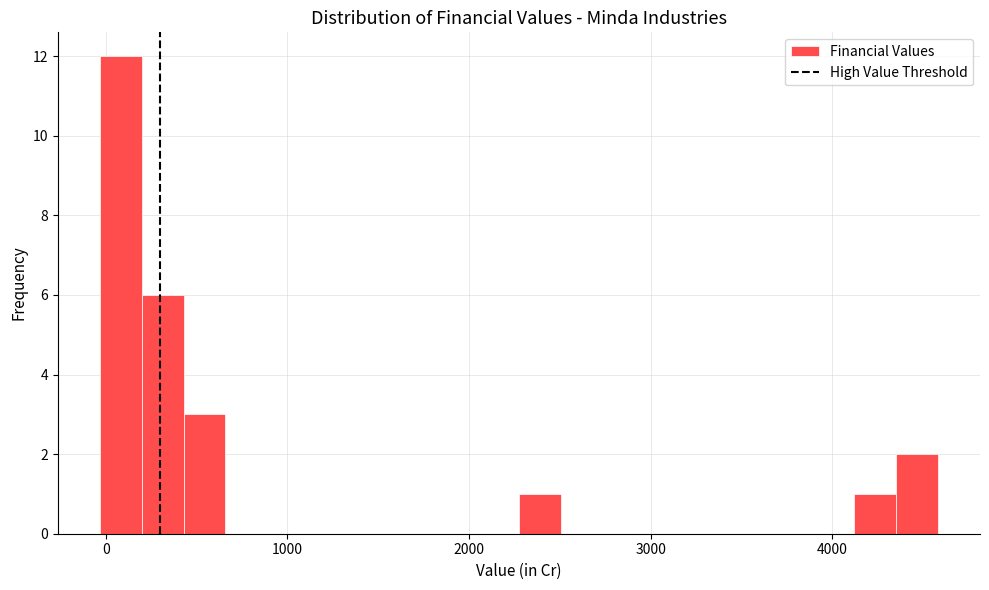

Read against the x-axis, roughly where is the centre of the tallest bar?

100